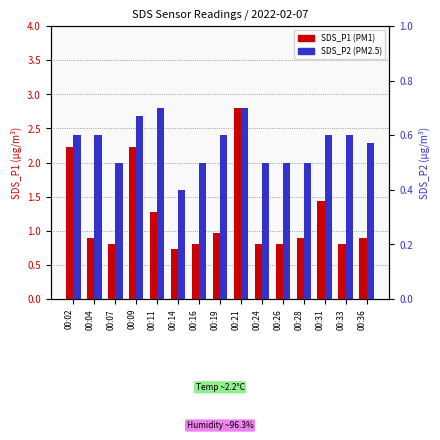

Count the SDS_P2 values in the range 0 to 1.

15